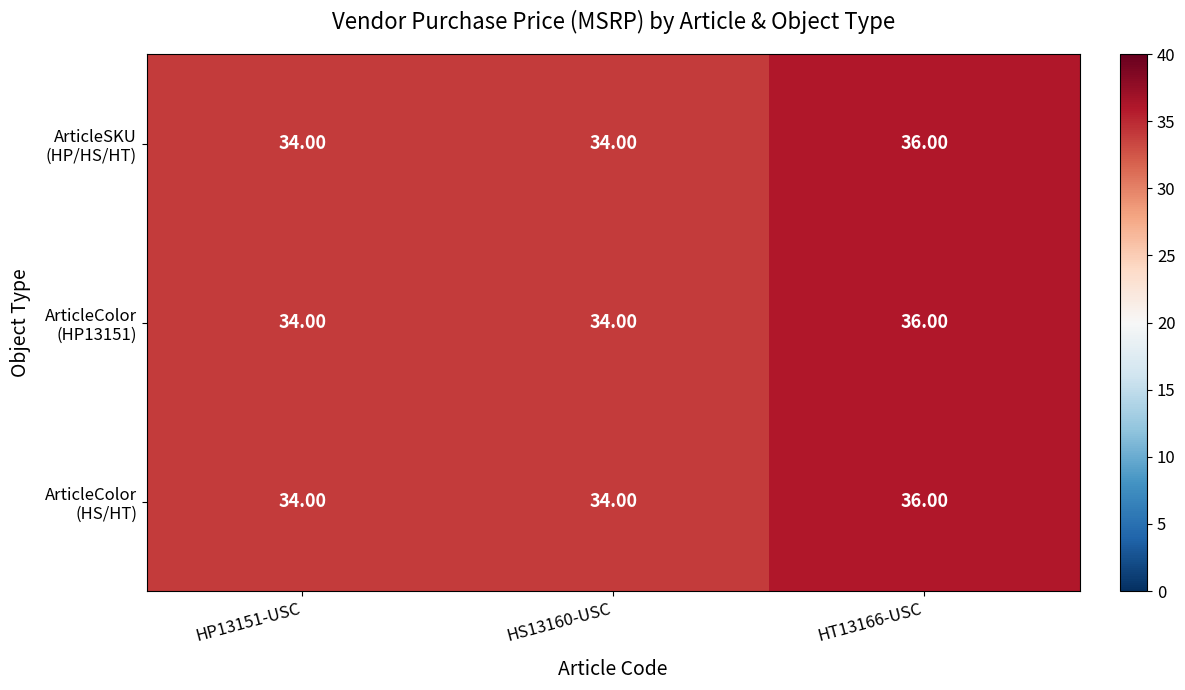

What is the total value across all series at HS13160-USC?

102